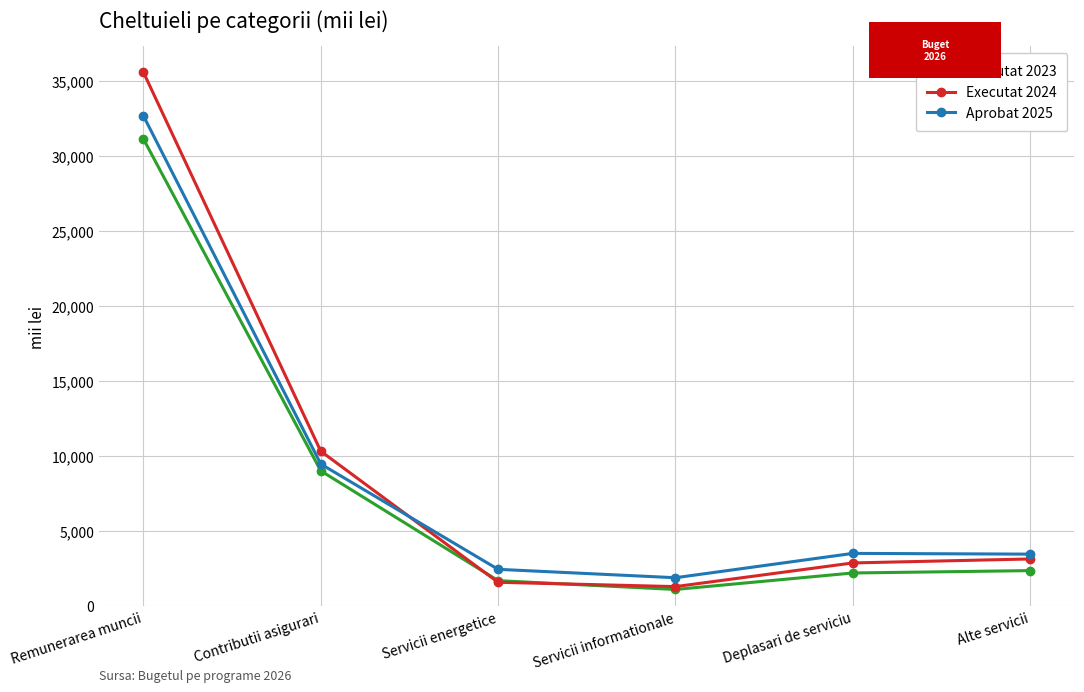

At which label does Executat 2024 reach its peak?

Remunerarea muncii